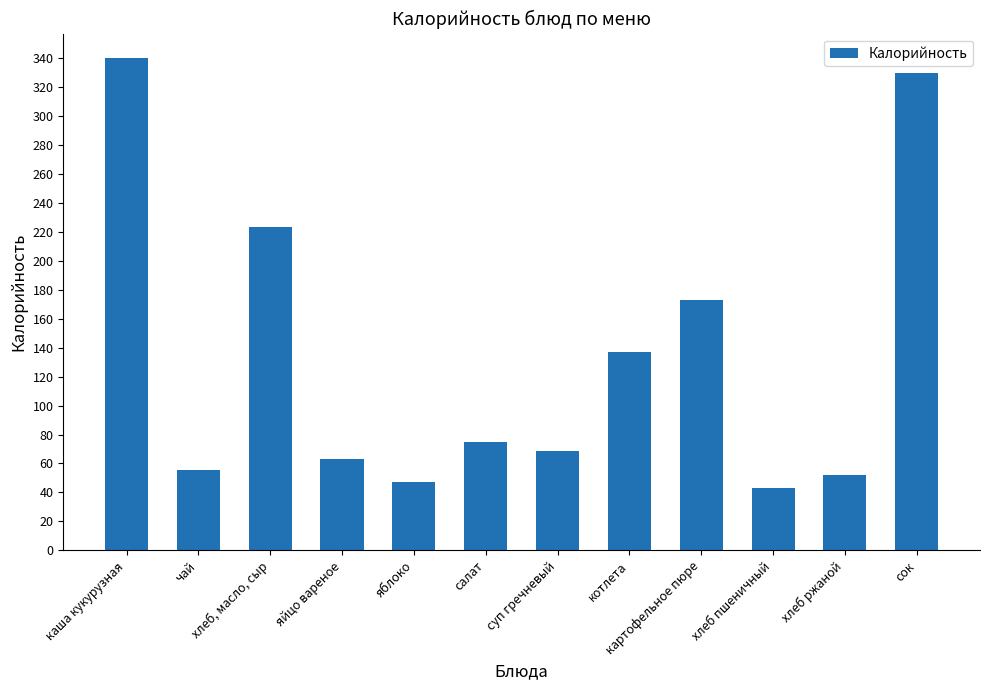

What is the label of the 8th bar from the right?

яблоко